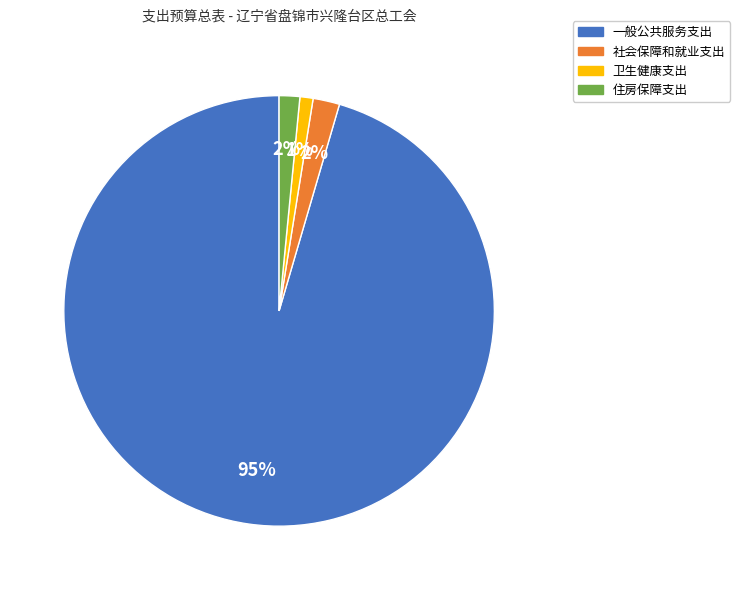

Combined, do 社会保障和就业支出 and 一般公共服务支出 account for over 50%?

Yes